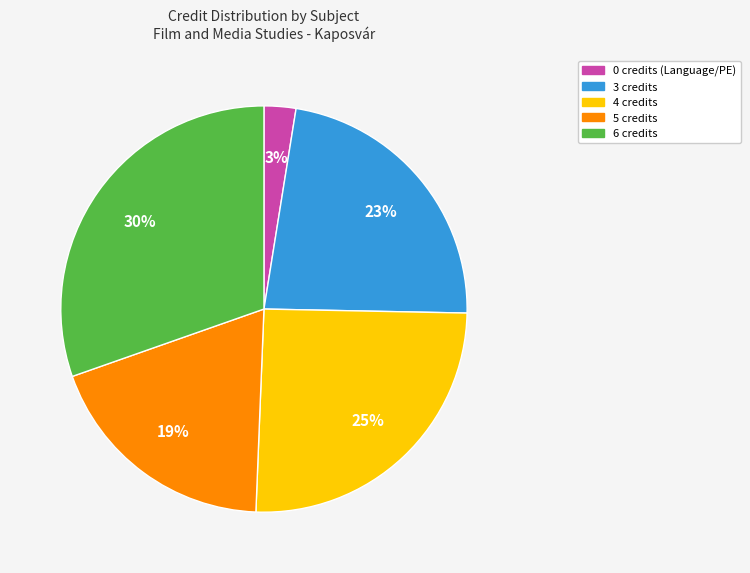

To the nearest percent, what is the average slice percentage?

20%